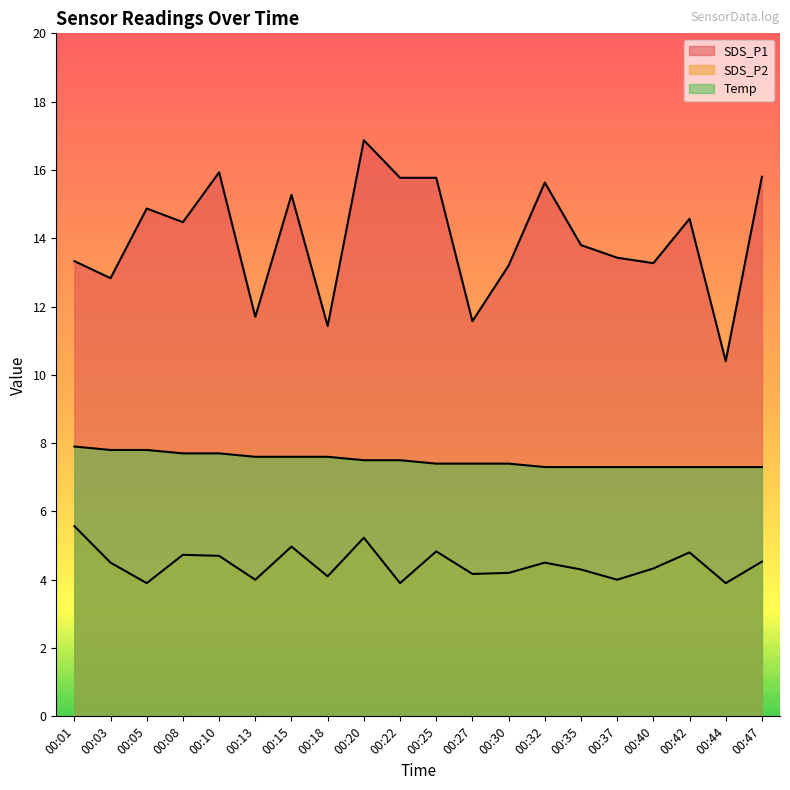

True or false: Temp and SDS_P1 intersect in this chart.

False